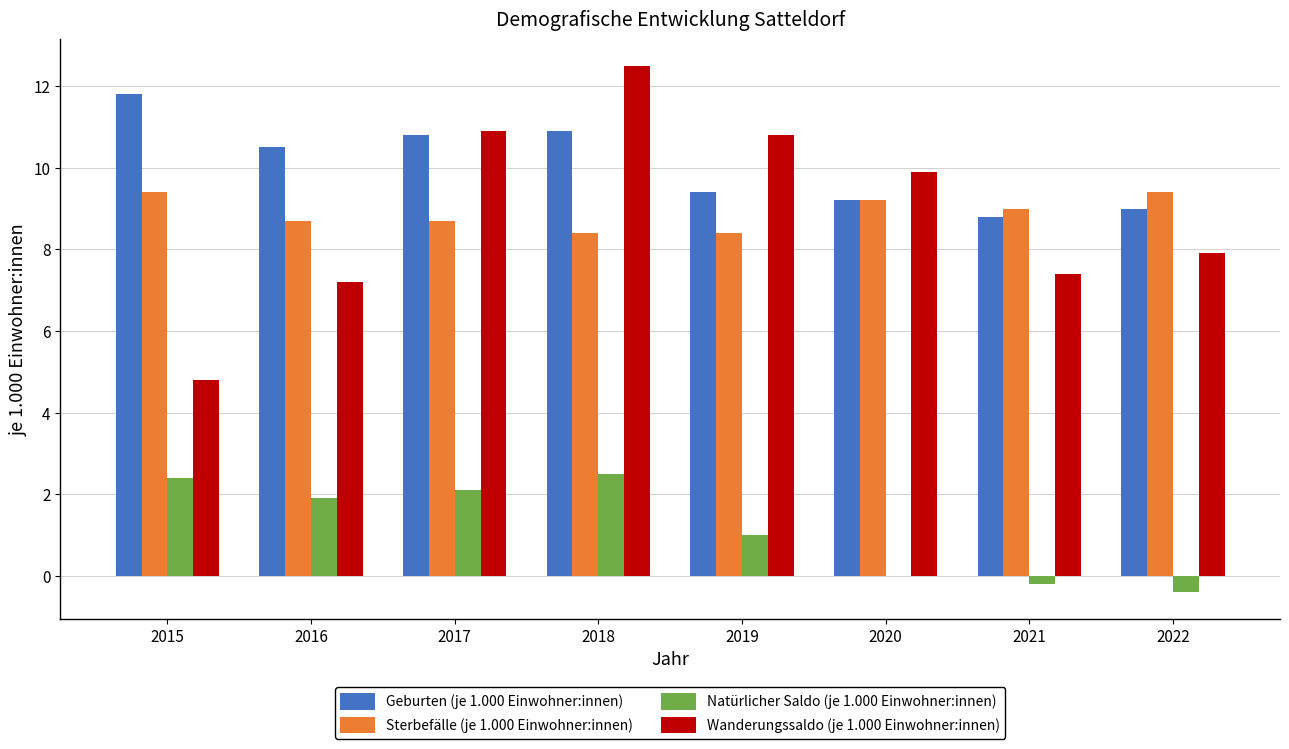

What is the sum of the Wanderungssaldo (je 1.000 Einwohner:innen) values at 2017 and 2015?

15.7